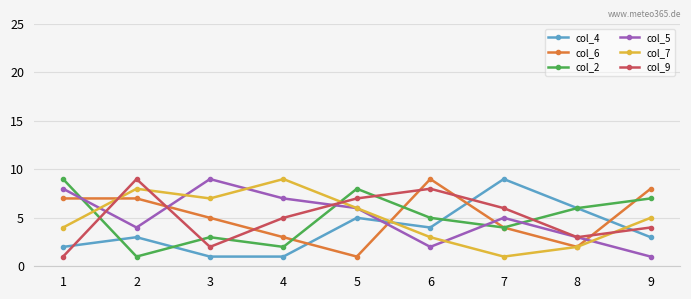

How many interior local peaks does the col_7 series have?

2